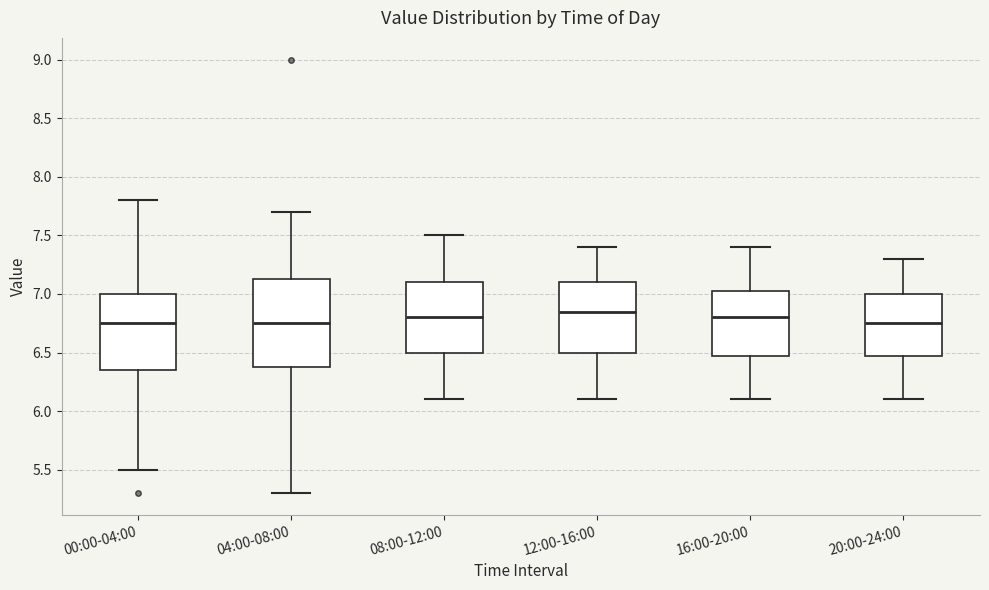

Reading left to right, read every box against the y-axis: the position of its median line, the range the box covers, and the ends of its whiskers. The values are not printed on the chart, so give them approximately, as read against the axis.

00:00-04:00: median 6.75, box 6.35 to 7.00, whiskers 5.50 to 7.80
04:00-08:00: median 6.75, box 6.40 to 7.15, whiskers 5.30 to 7.70
08:00-12:00: median 6.80, box 6.50 to 7.10, whiskers 6.10 to 7.50
12:00-16:00: median 6.85, box 6.50 to 7.10, whiskers 6.10 to 7.40
16:00-20:00: median 6.80, box 6.50 to 7.05, whiskers 6.10 to 7.40
20:00-24:00: median 6.75, box 6.50 to 7.00, whiskers 6.10 to 7.30